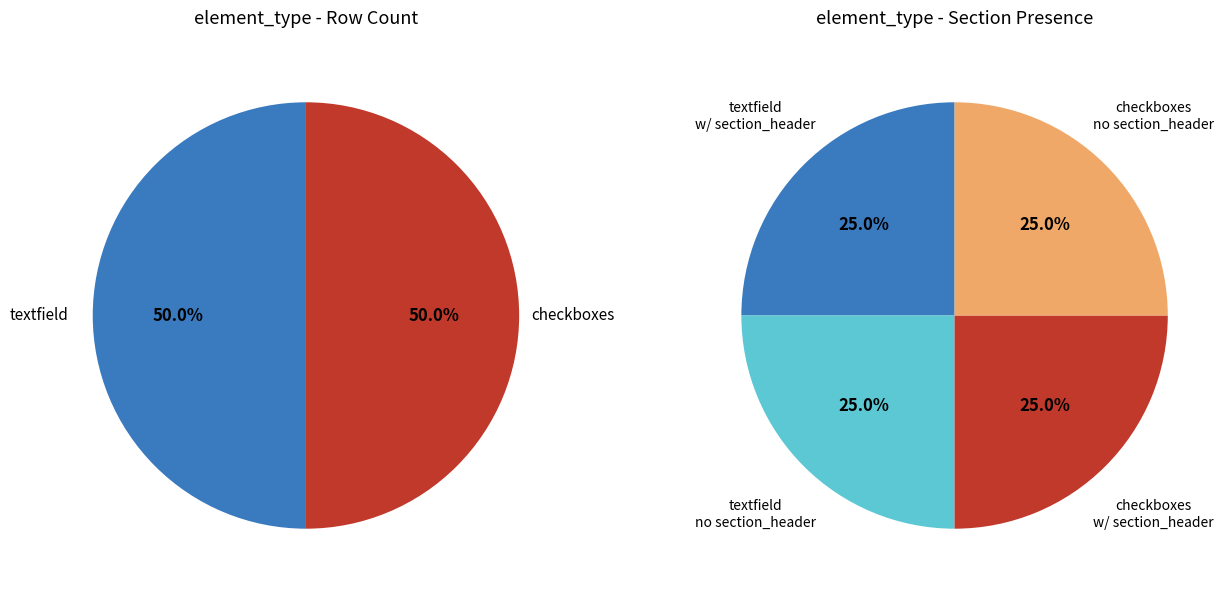

Count the number of slices in the pie.

2